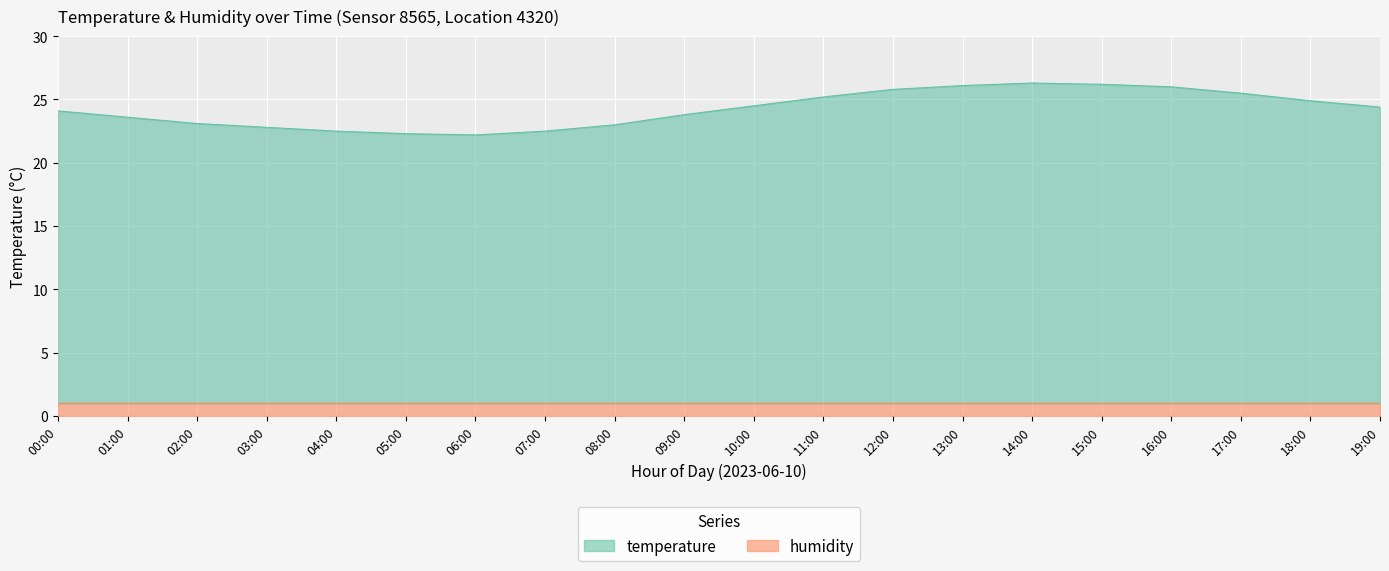

What is the change in value from 05:00 to 11:00?

+2.9